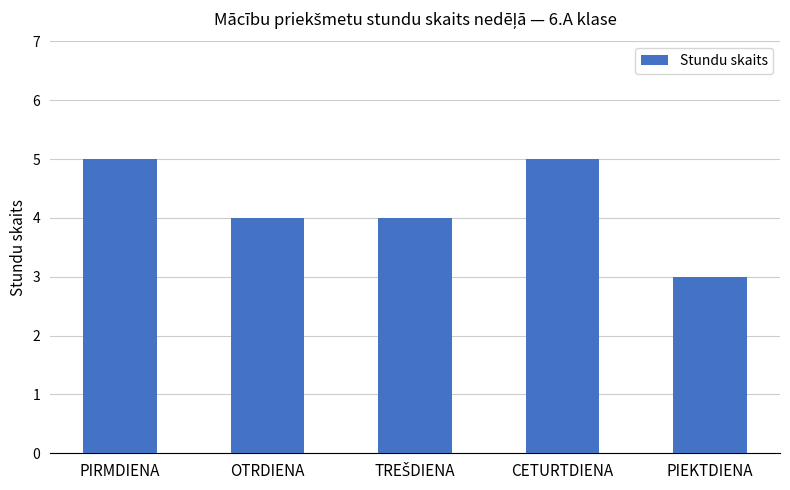

What is the change in value from CETURTDIENA to PIEKTDIENA?

-2